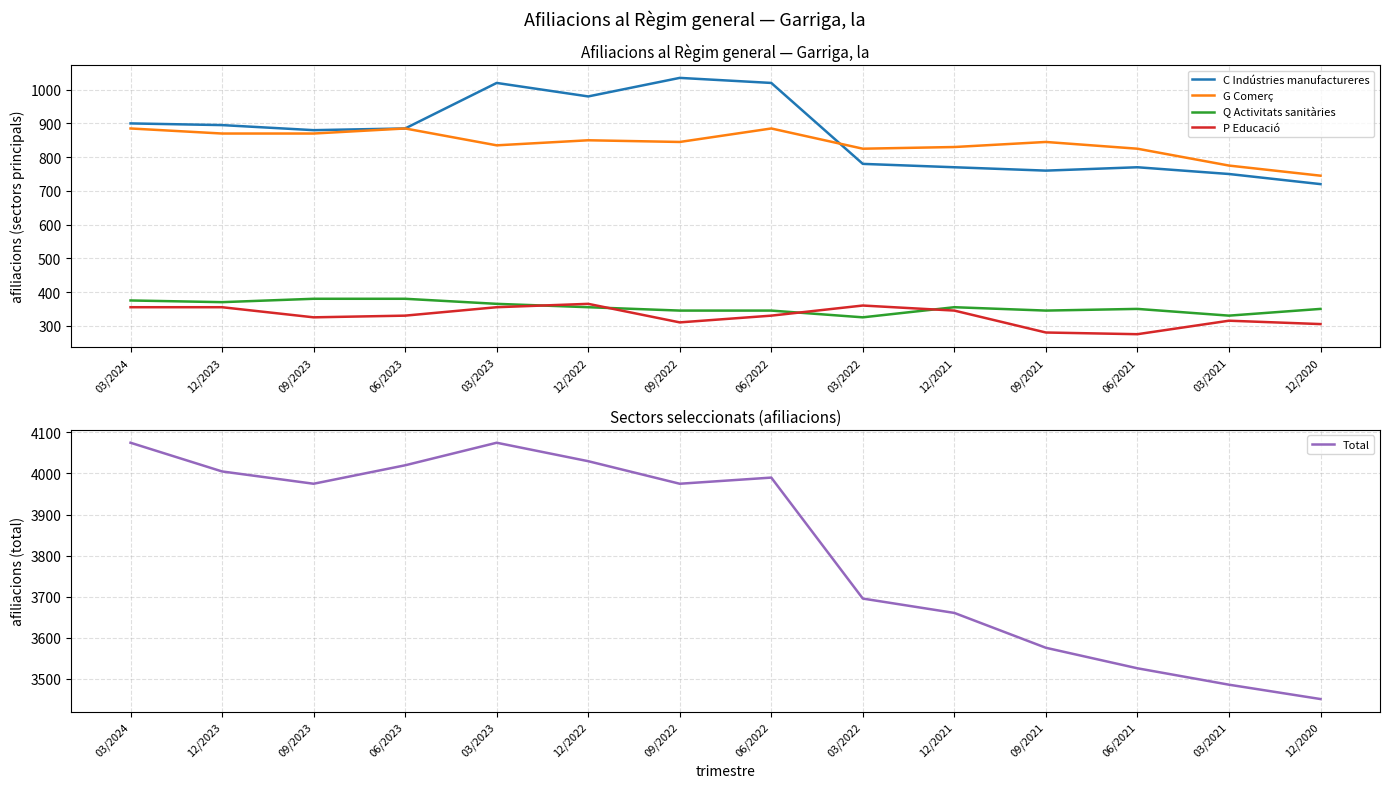

True or false: P Educació and Total cross at least once.

False